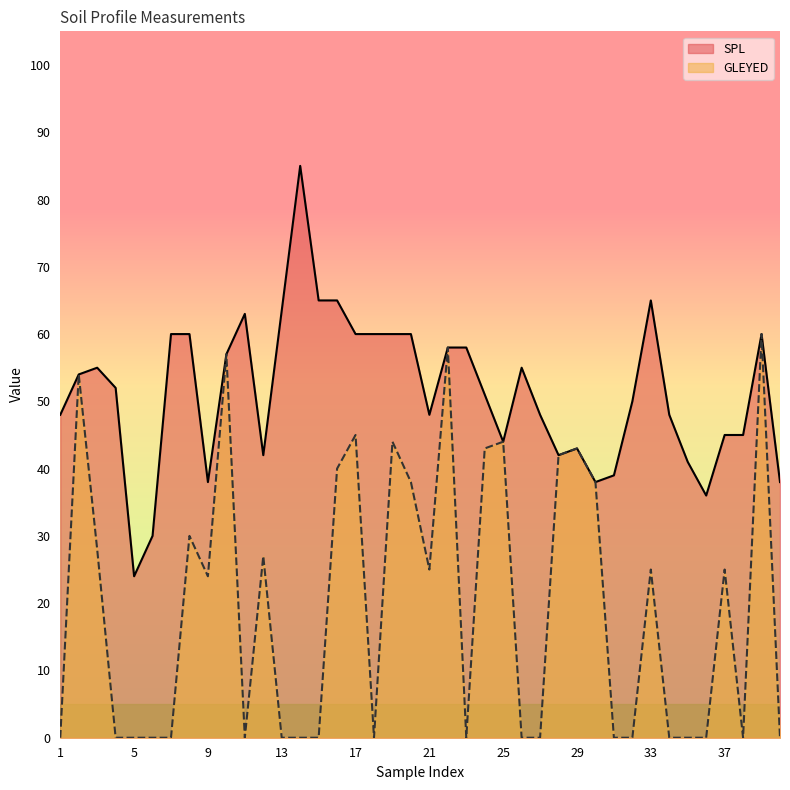

True or false: the data has more than 0 interior local peaks.

True